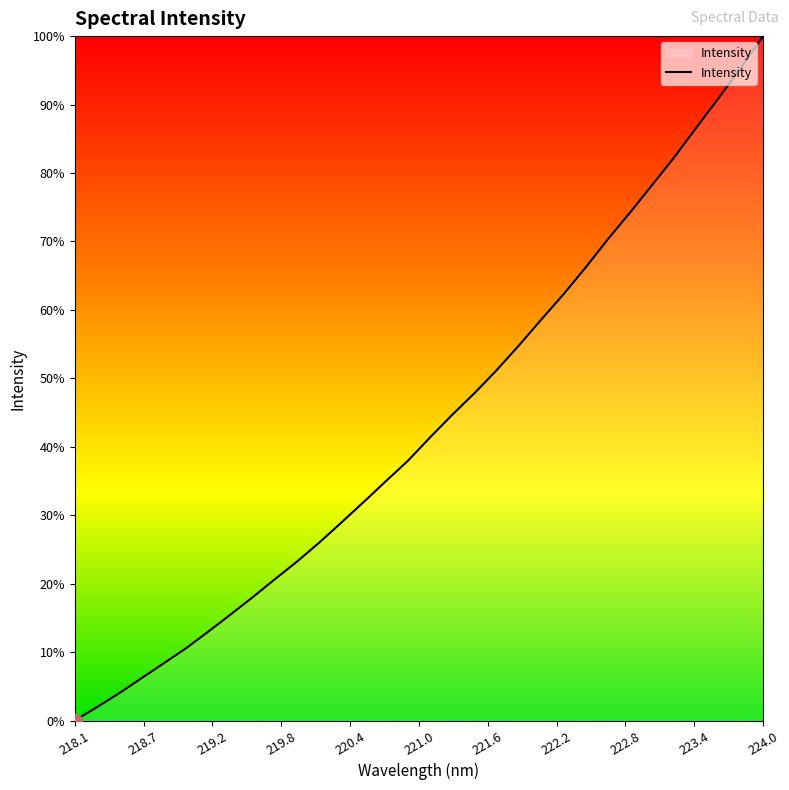

Does the chart have visible grid lines?

No